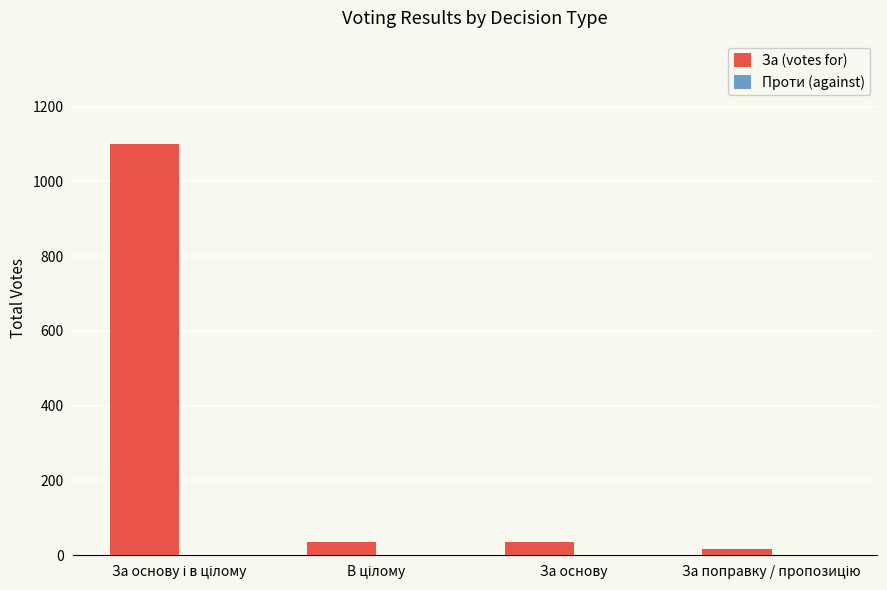

What is the greatest value displayed?

1101